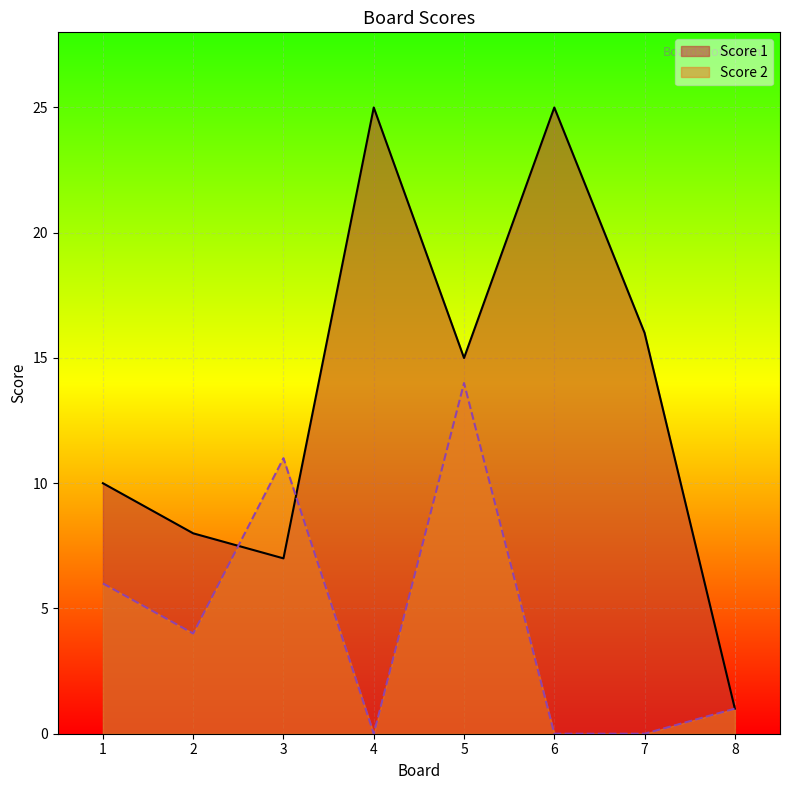

How many distinct data groups are displayed?

2